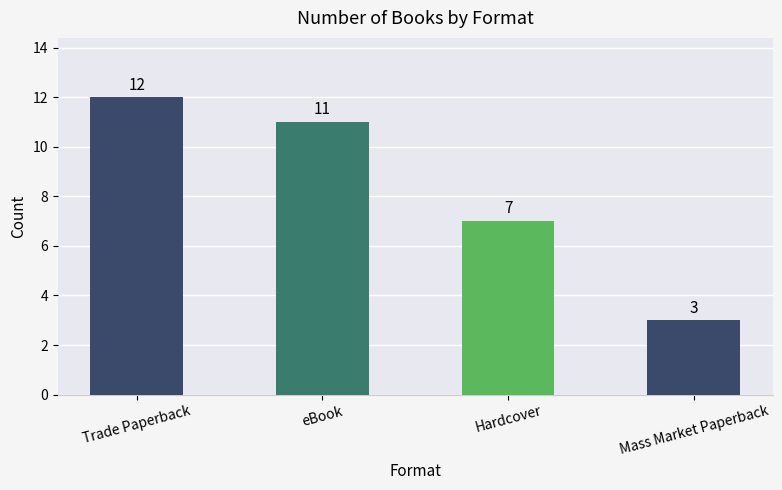

List the labels in order of value, largest first.

Trade Paperback, eBook, Hardcover, Mass Market Paperback